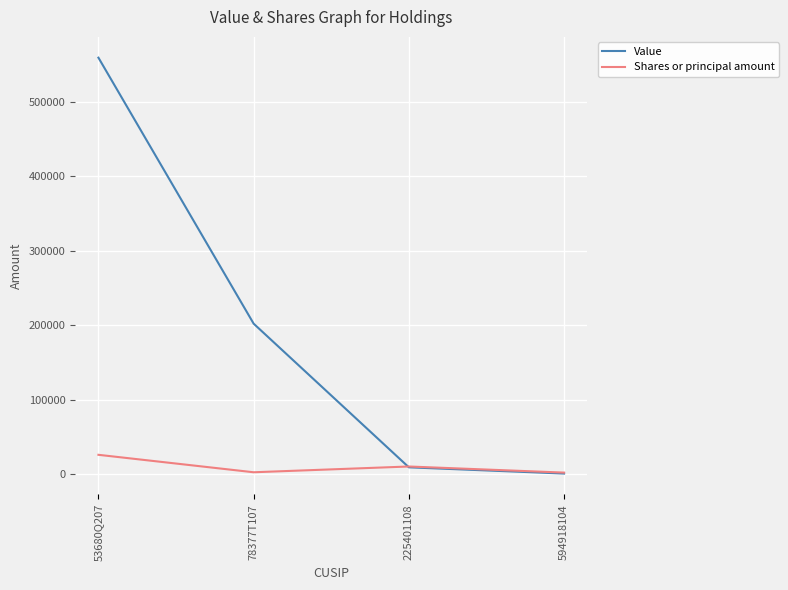

Rank the series by their maximum value, from lowest to highest.

Shares or principal amount, Value